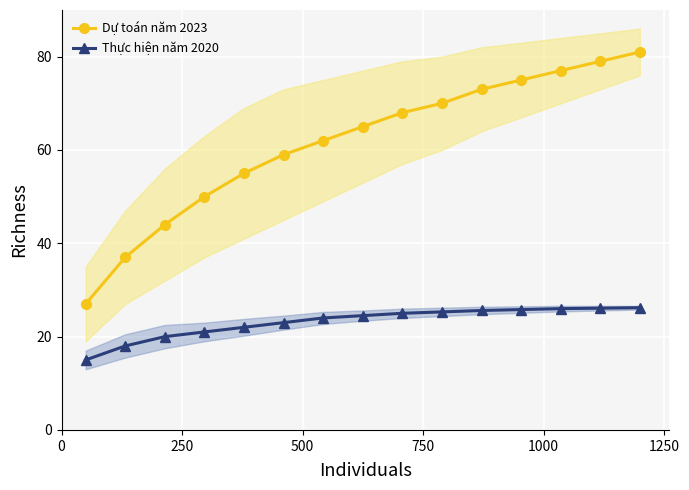

True or false: Dự toán năm 2023 and Thực hiện năm 2020 cross at least once.

False